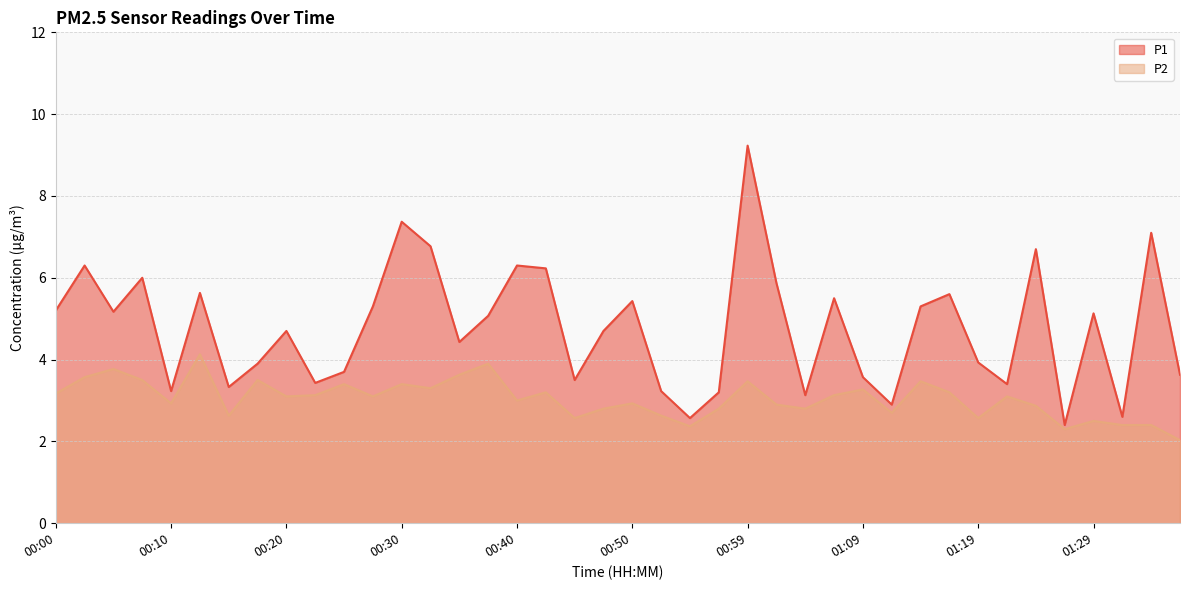

Reading right to left, transcribe all the data shown in this chart.

P1: 3.6	7.1	2.6	5.1	2.4	6.7	3.4	3.9	5.6	5.3	2.9	3.6	5.5	3.1	5.9	9.2	3.2	2.6	3.2	5.4	4.7	3.5	6.2	6.3	5.1	4.4	6.8	7.4	5.3	3.7	3.4	4.7	3.9	3.3	5.6	3.2	6.0	5.2	6.3	5.2
P2: 2.0	2.4	2.4	2.5	2.3	2.9	3.1	2.6	3.2	3.5	2.7	3.3	3.1	2.8	2.9	3.5	2.8	2.4	2.6	2.9	2.8	2.6	3.2	3.0	3.9	3.6	3.3	3.4	3.1	3.4	3.1	3.1	3.5	2.6	4.1	2.9	3.5	3.8	3.6	3.2